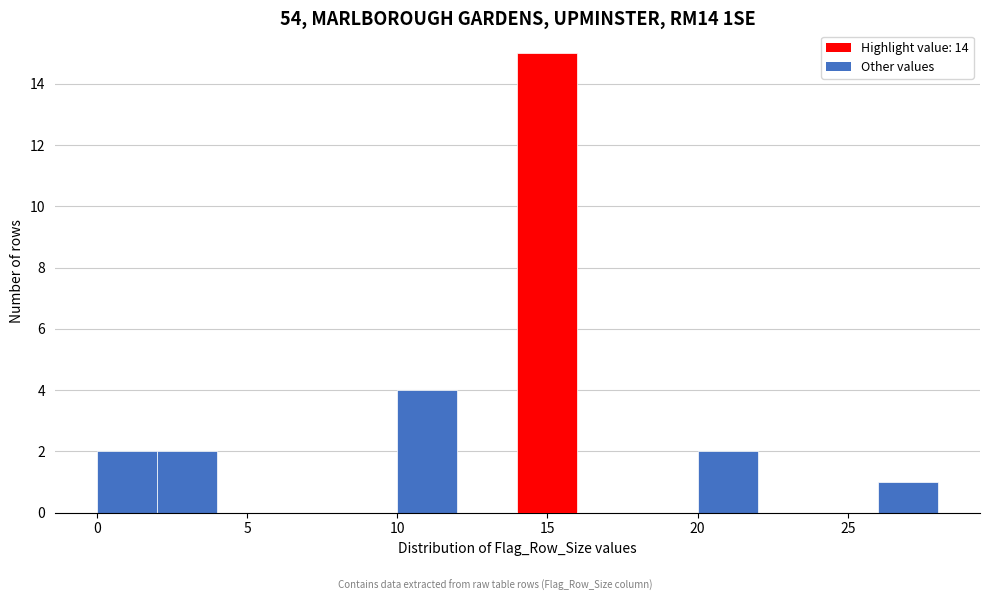

Which range on the x-axis has the tallest bar?

14 to 16